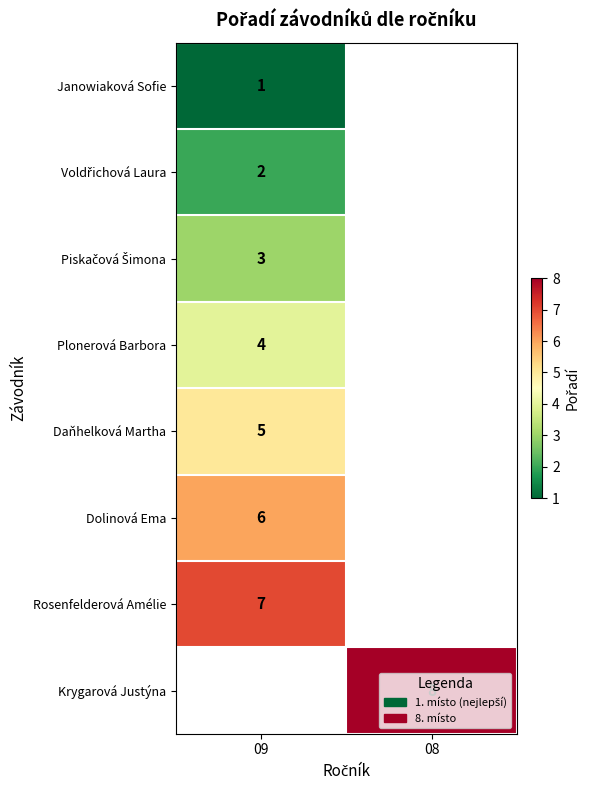

The value of Plonerová Barbora at 09 is 2. True or false?

False